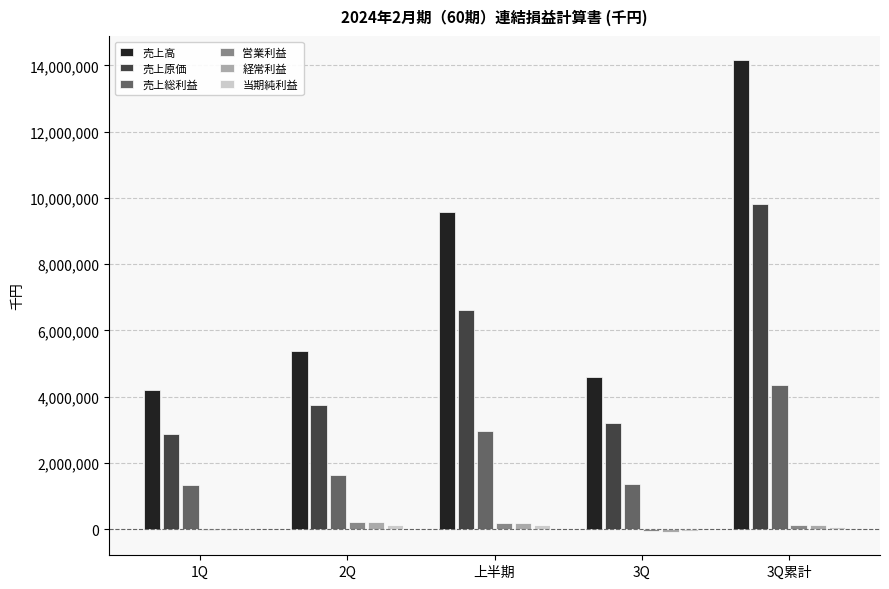

Between 1Q and 上半期, which series saw the biggest shift?

売上高